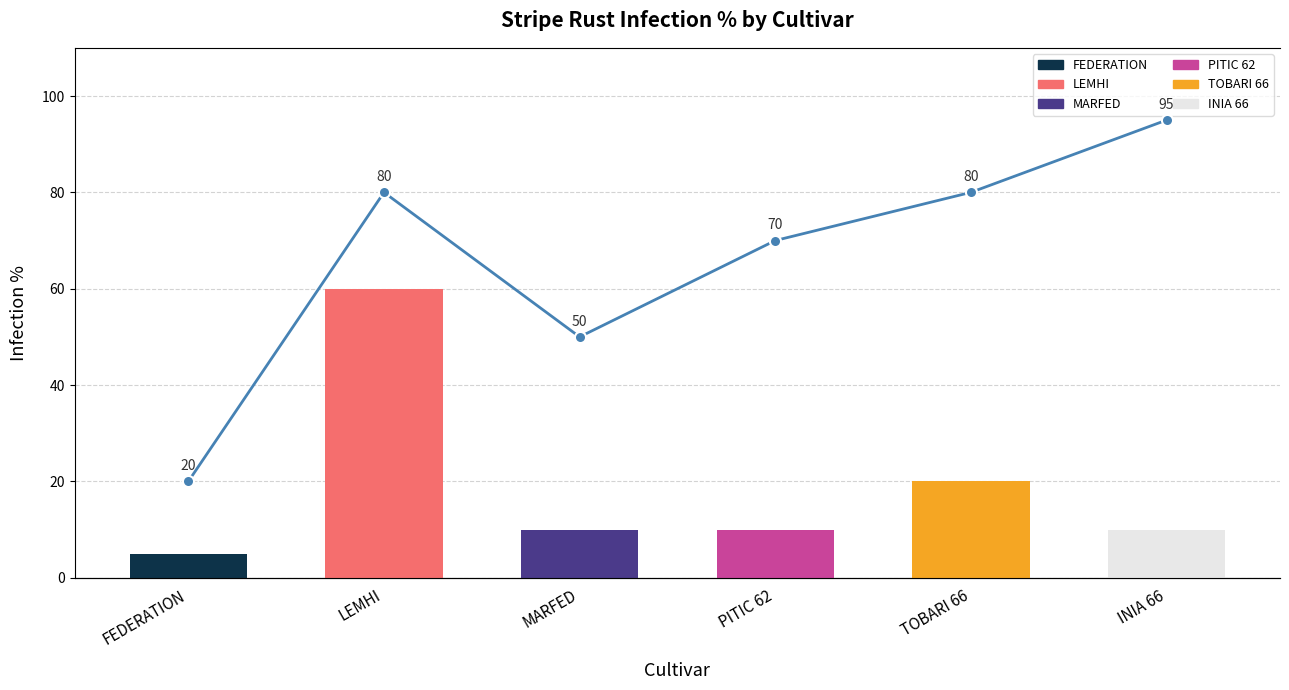

Is it true that the value at INIA 66 is 135?

False